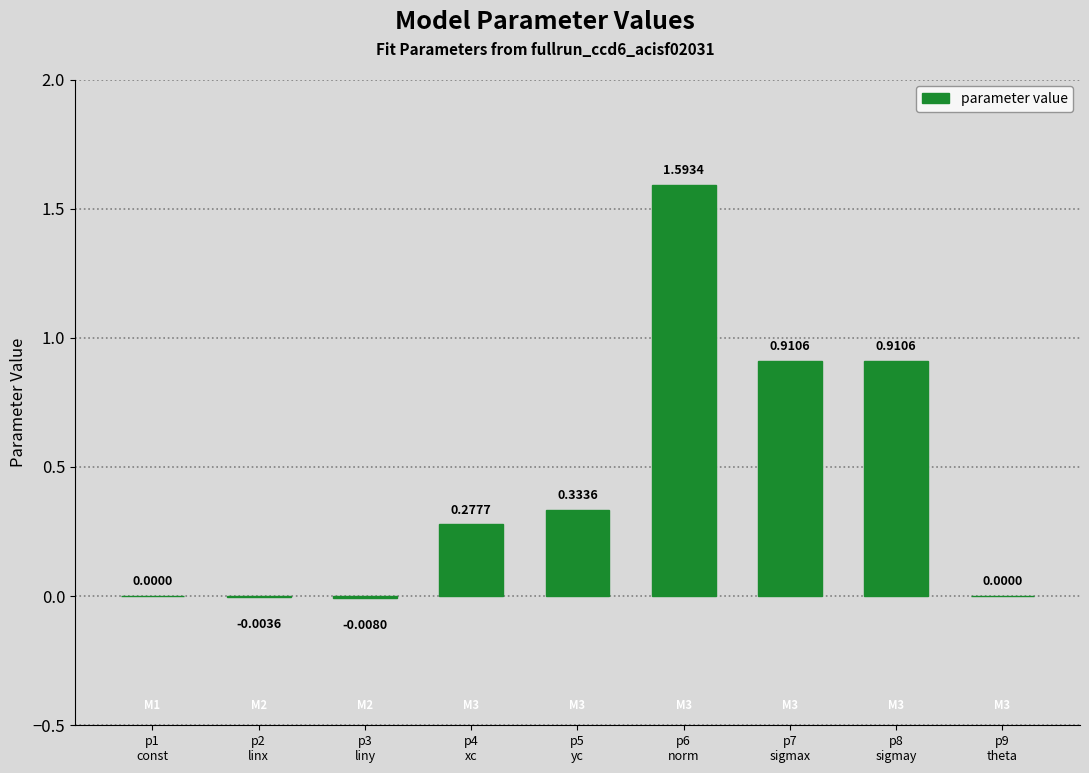

What is the sum of all values?

4.0